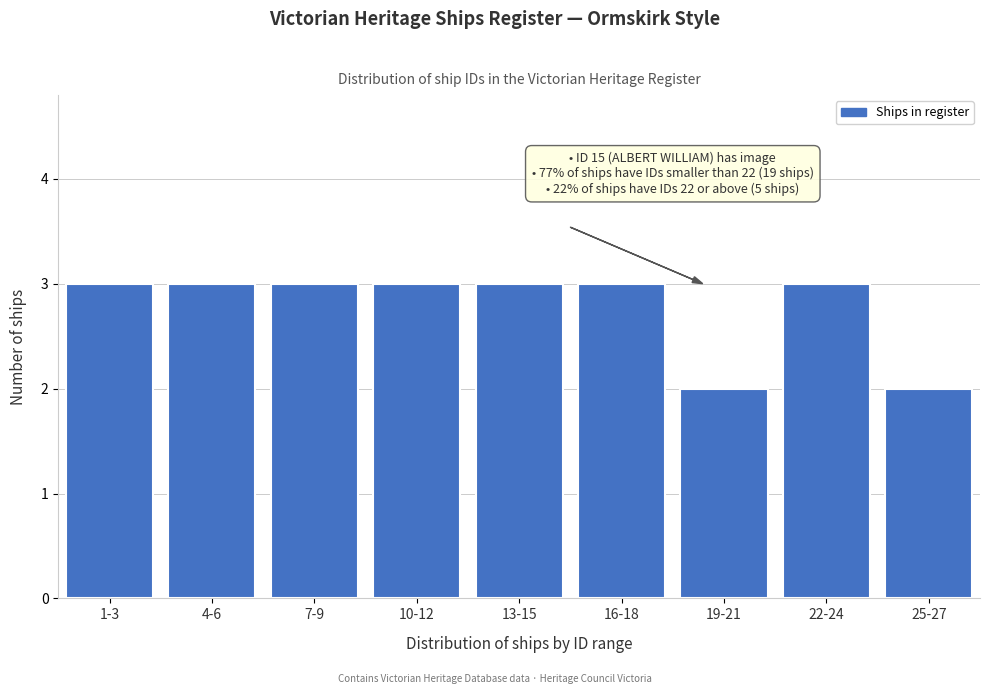

Reading left to right, extract all data points from this chart.

1-3=3	4-6=3	7-9=3	10-12=3	13-15=3	16-18=3	19-21=2	22-24=3	25-27=2